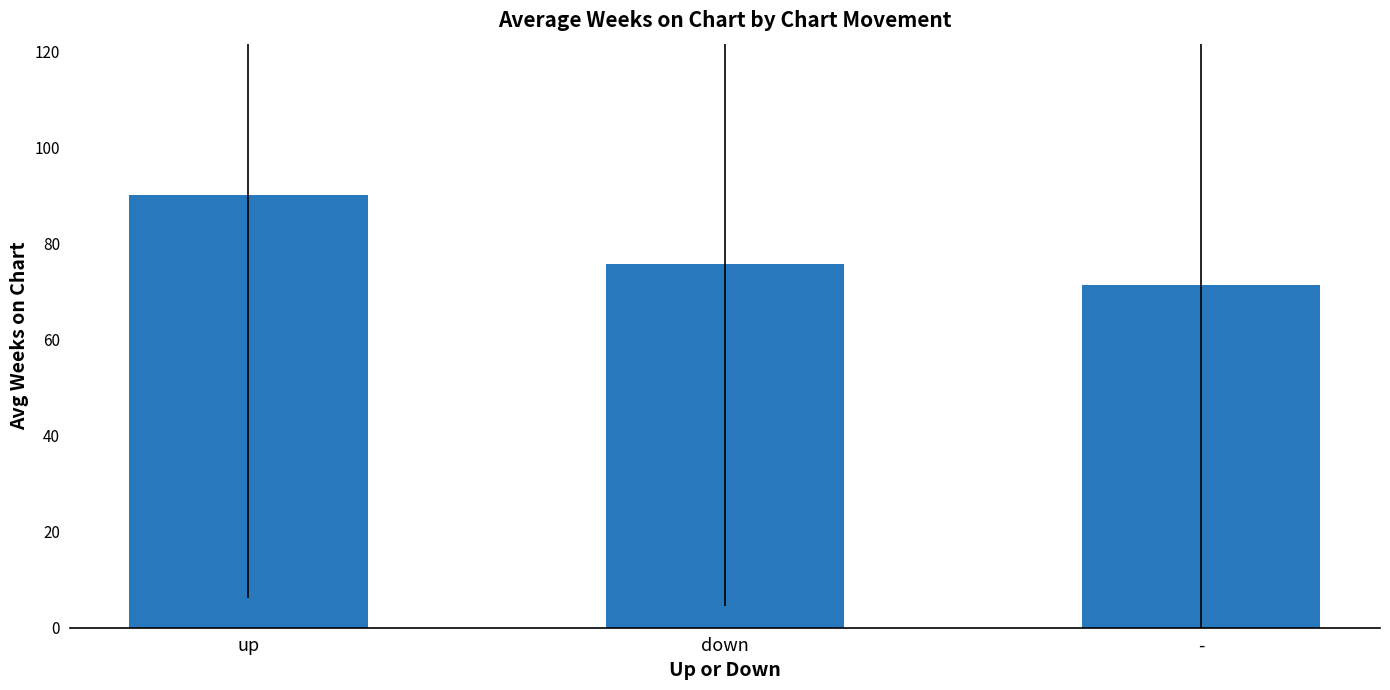

Reading left to right, what are all the values shown in this chart?

90.1	75.7	71.3